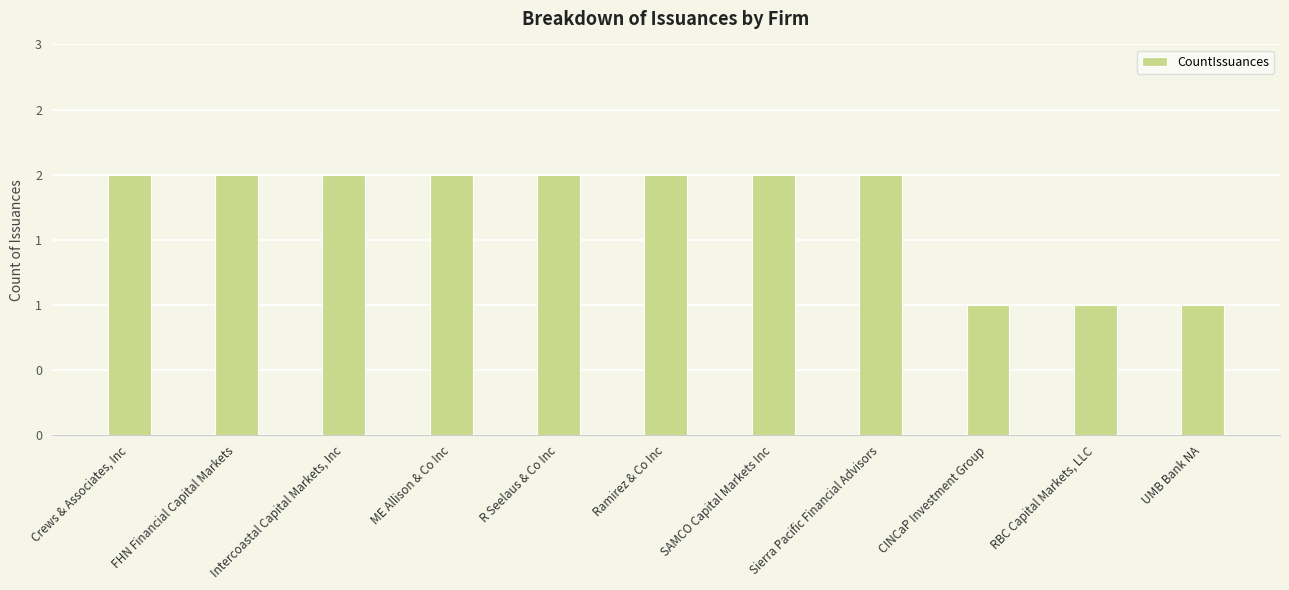

At which label is the value closest to 1?

CINCaP Investment Group